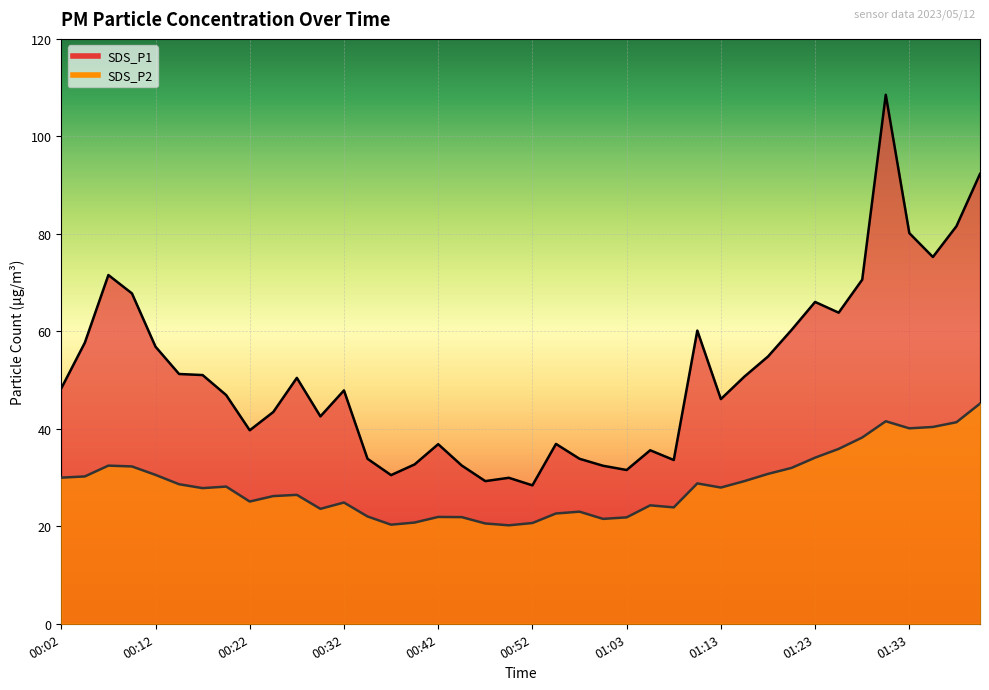

Reading left to right, what are all the values shown in this chart?

SDS_P1: 48.3	57.7	71.5	67.8	56.9	51.2	51.0	46.9	39.7	43.5	50.5	42.5	47.9	33.9	30.5	32.7	36.9	32.5	29.3	29.9	28.4	36.9	33.9	32.4	31.6	35.6	33.6	60.1	46.1	50.7	54.8	60.3	66.0	63.8	70.6	108.5	80.2	75.2	81.6	92.3
SDS_P2: 30.0	30.2	32.5	32.3	30.6	28.6	27.8	28.1	25.1	26.2	26.4	23.6	24.9	22.0	20.3	20.8	21.9	21.9	20.6	20.2	20.7	22.6	23.0	21.5	21.8	24.3	23.9	28.8	27.9	29.3	30.8	32.0	34.1	35.9	38.2	41.5	40.1	40.4	41.4	45.2